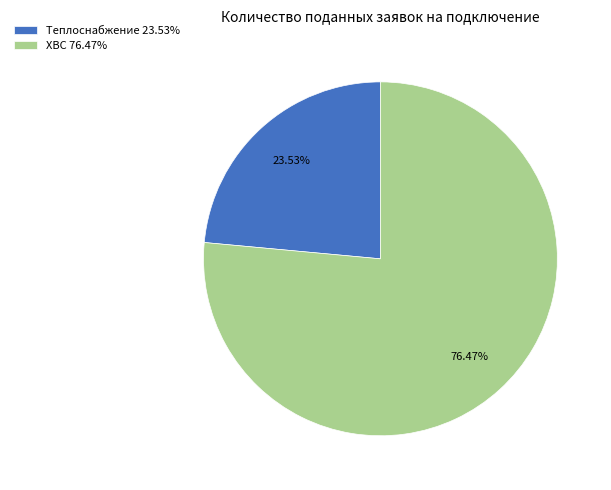

Is the sum of ХВС 76.47% and Теплоснабжение 23.53% greater than half?

Yes